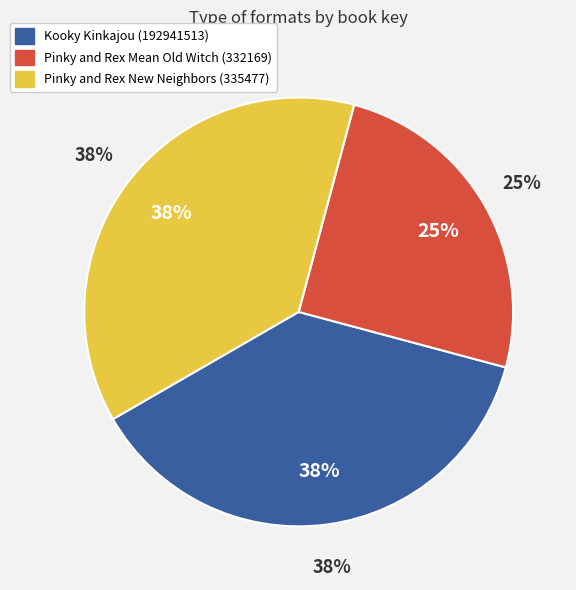

Count the number of slices in the pie.

3